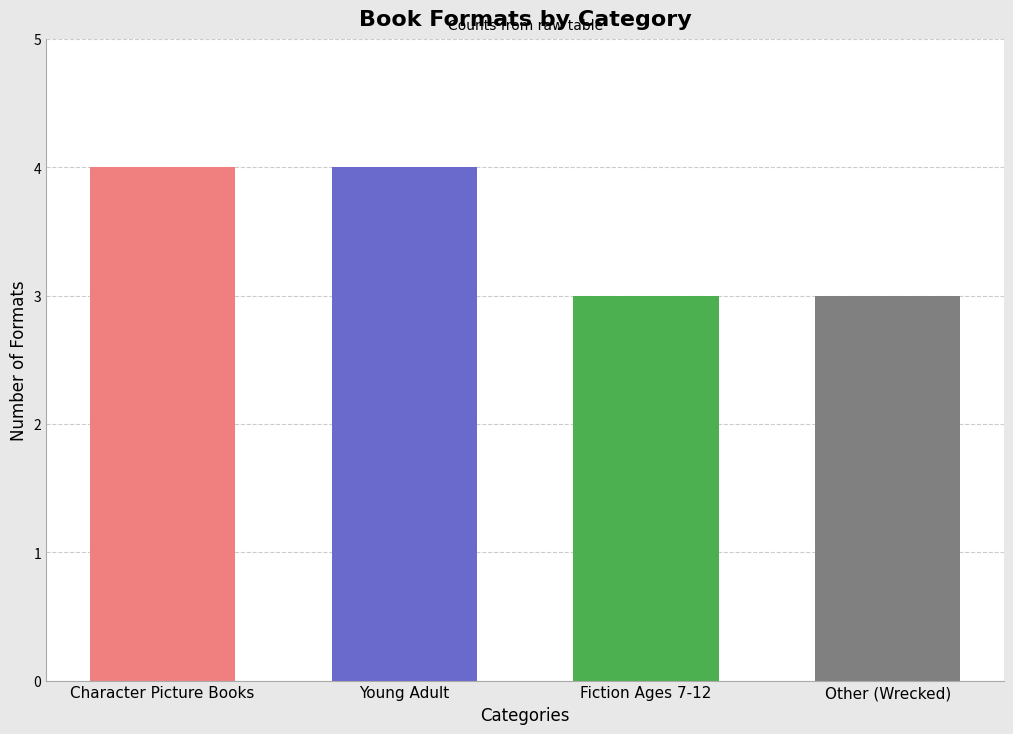

What is the ratio of the value at Young Adult to the value at Character Picture Books?

1.0